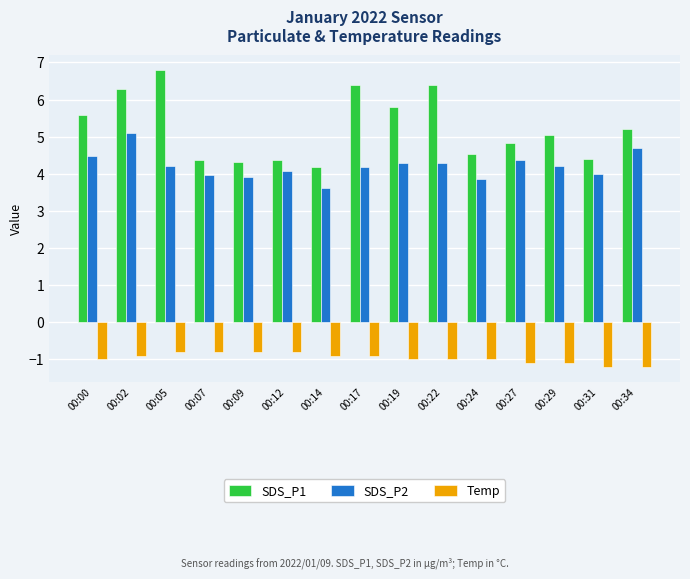

The value of SDS_P2 at 00:17 is 4.2. True or false?

True